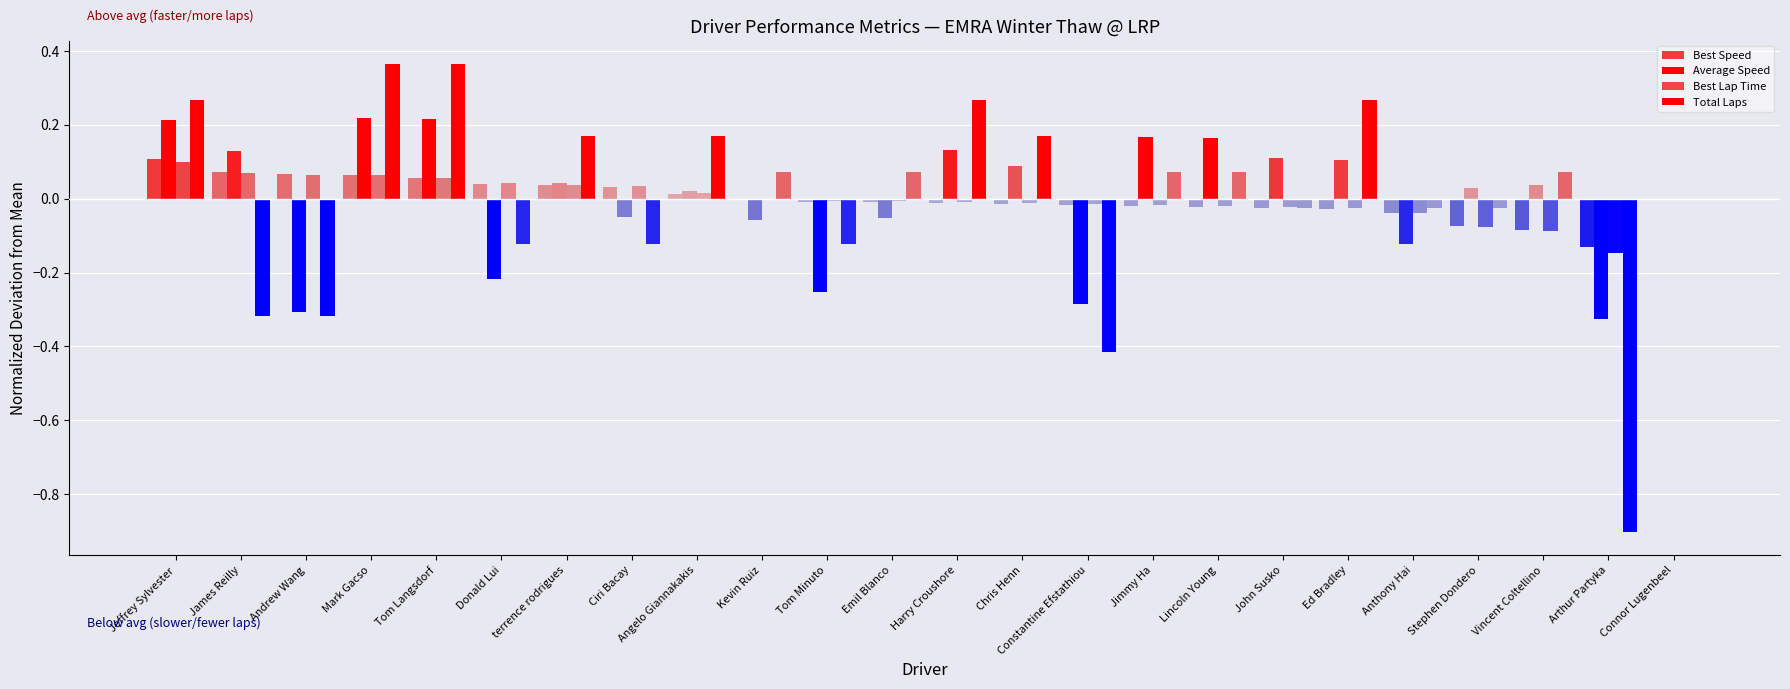

At which label does Total Laps reach its peak?

Mark Gacso